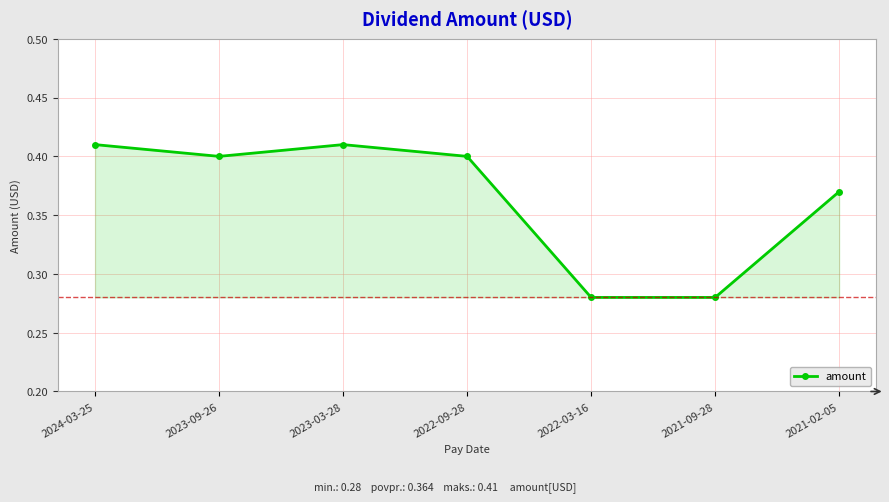

True or false: the data has more than 2 interior local peaks.

False